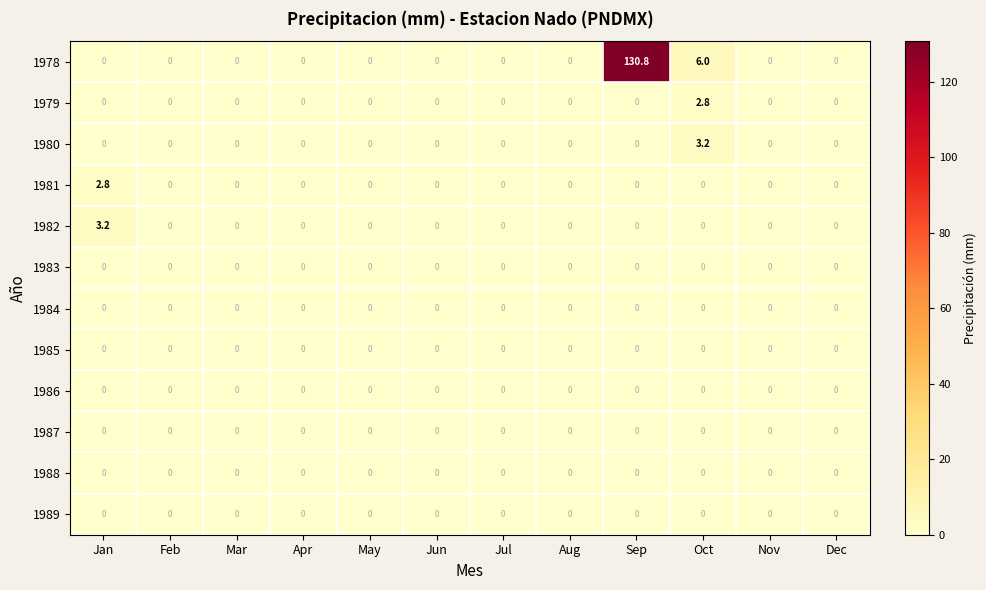

Count the 1979 values in the range 0 to 1.

11